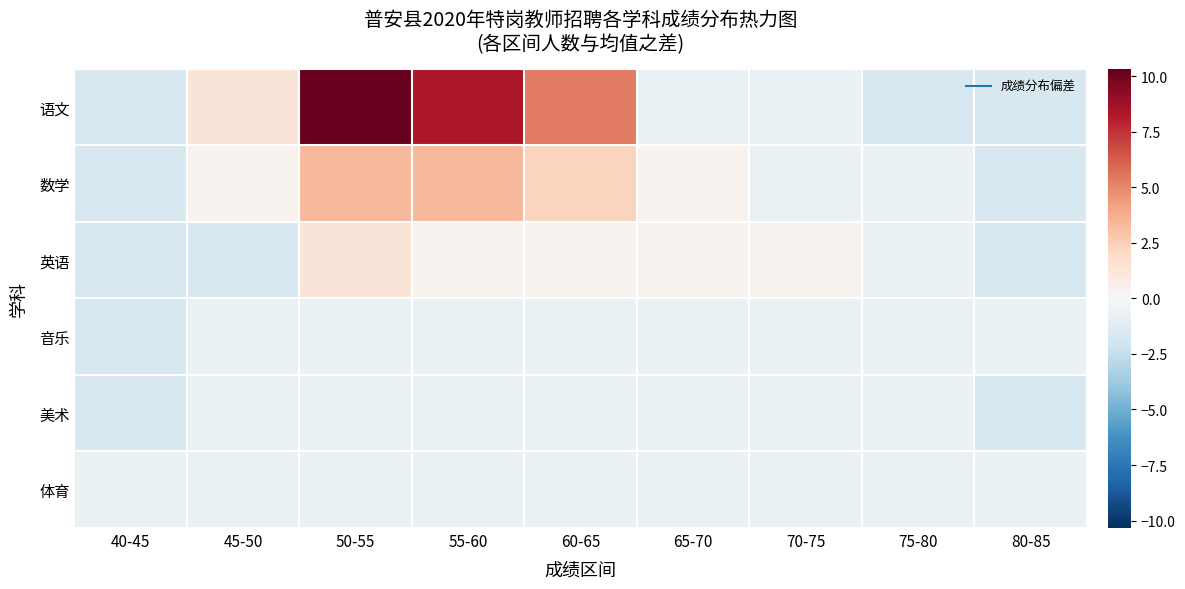

Rank the series at 50-55 from highest to lowest value.

语文, 数学, 英语, 音乐, 美术, 体育